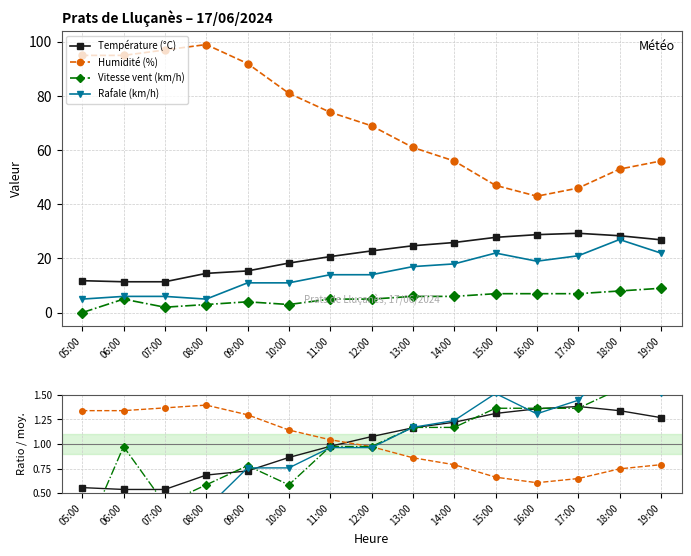

What position from the left is 19:00?

15